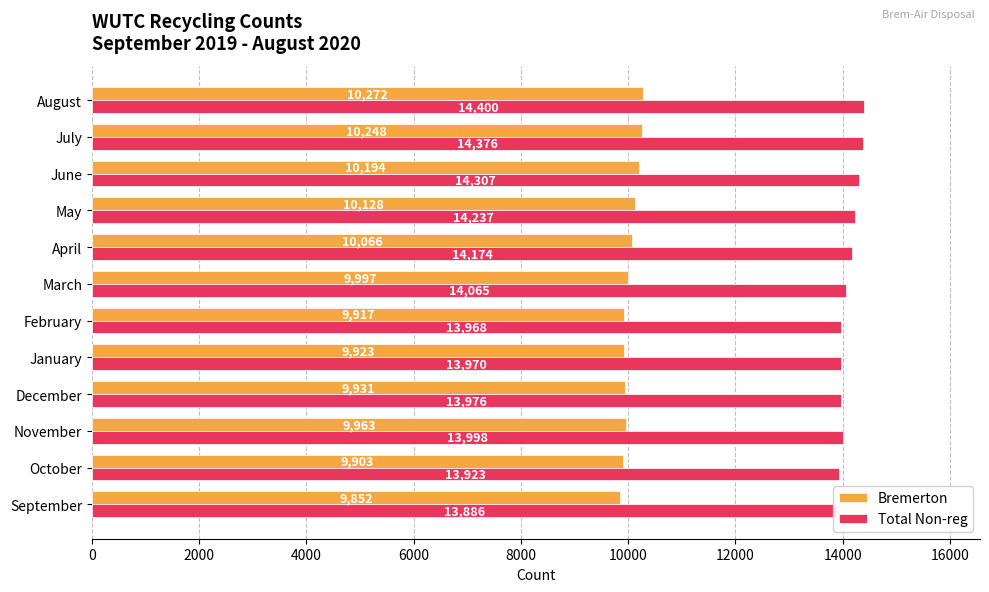

Rank the series by their maximum value, from highest to lowest.

Total Non-reg, Bremerton